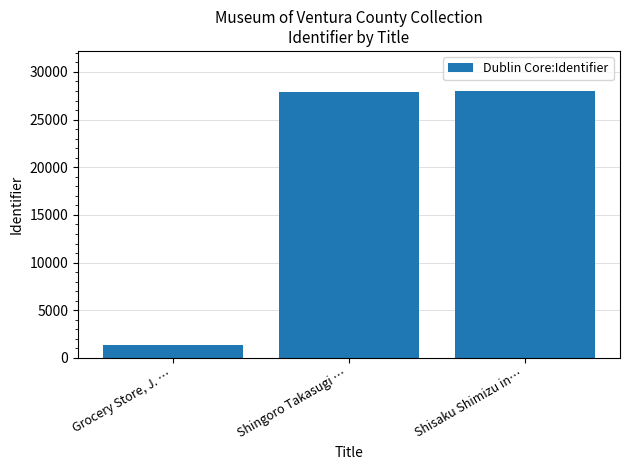

At which label is the value closest to 14703?

Shingoro Takasugi …